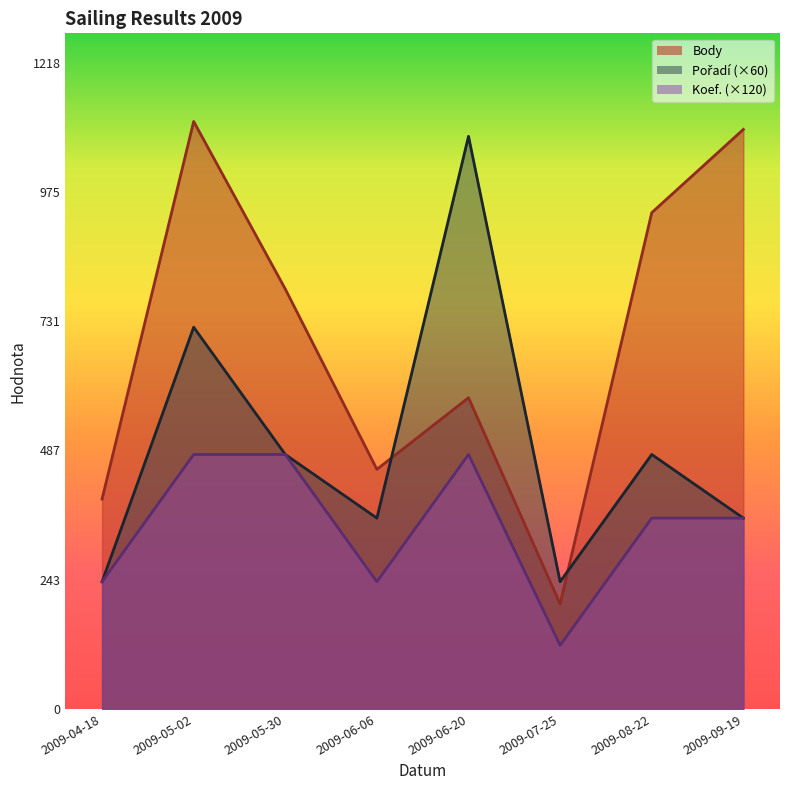

What is the sum of the Pořadí values at 2009-05-30 and 2009-07-25?

720